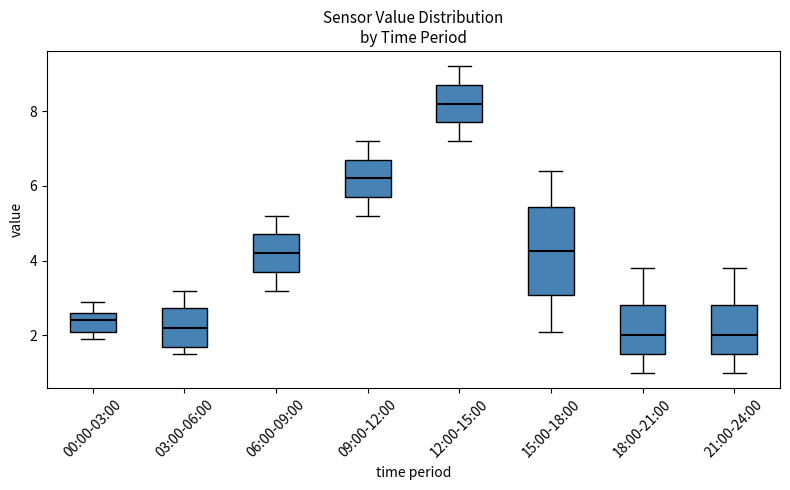

Where does the median line of the box for 15:00-18:00 sit on the y-axis? The values are not printed on the chart, so give them approximately, as read against the axis.

4.2